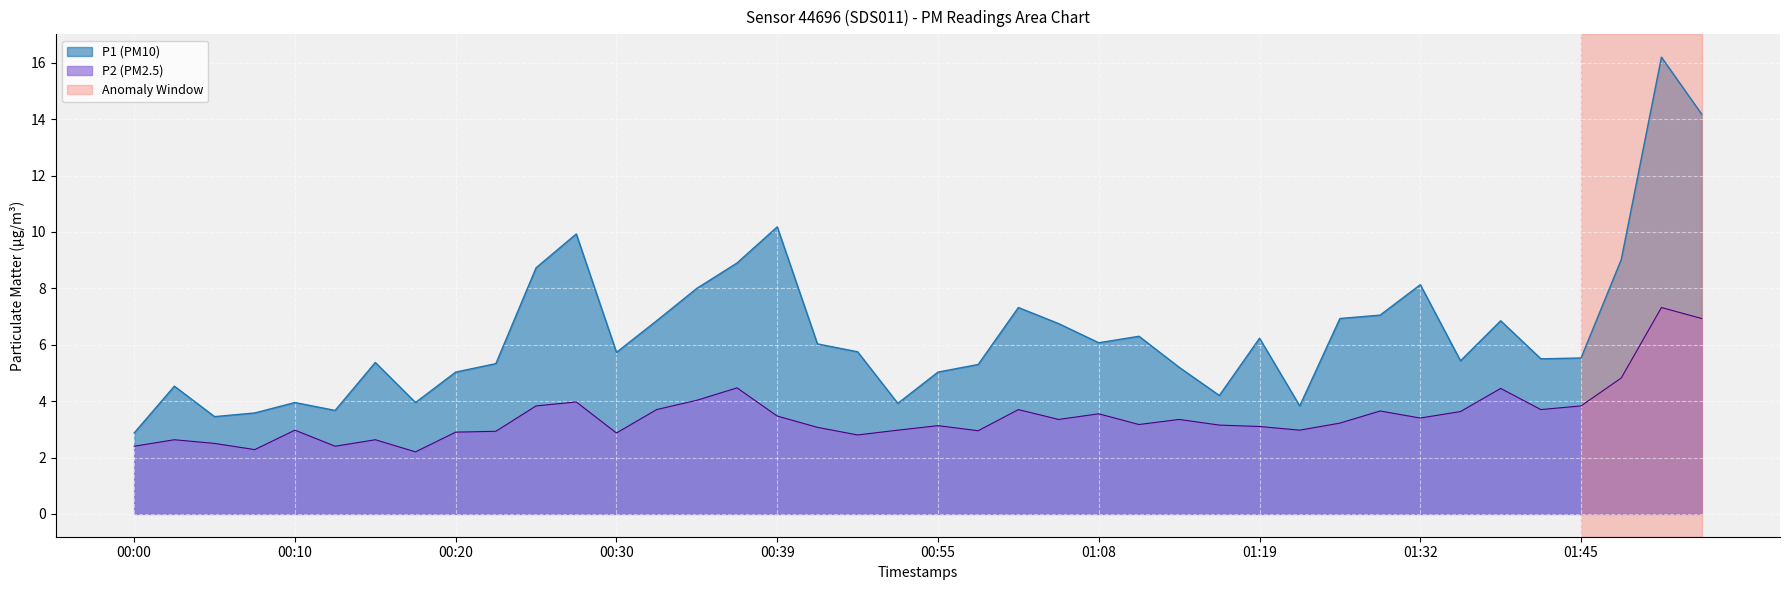

At which category is the sum across all series the highest?

01:51